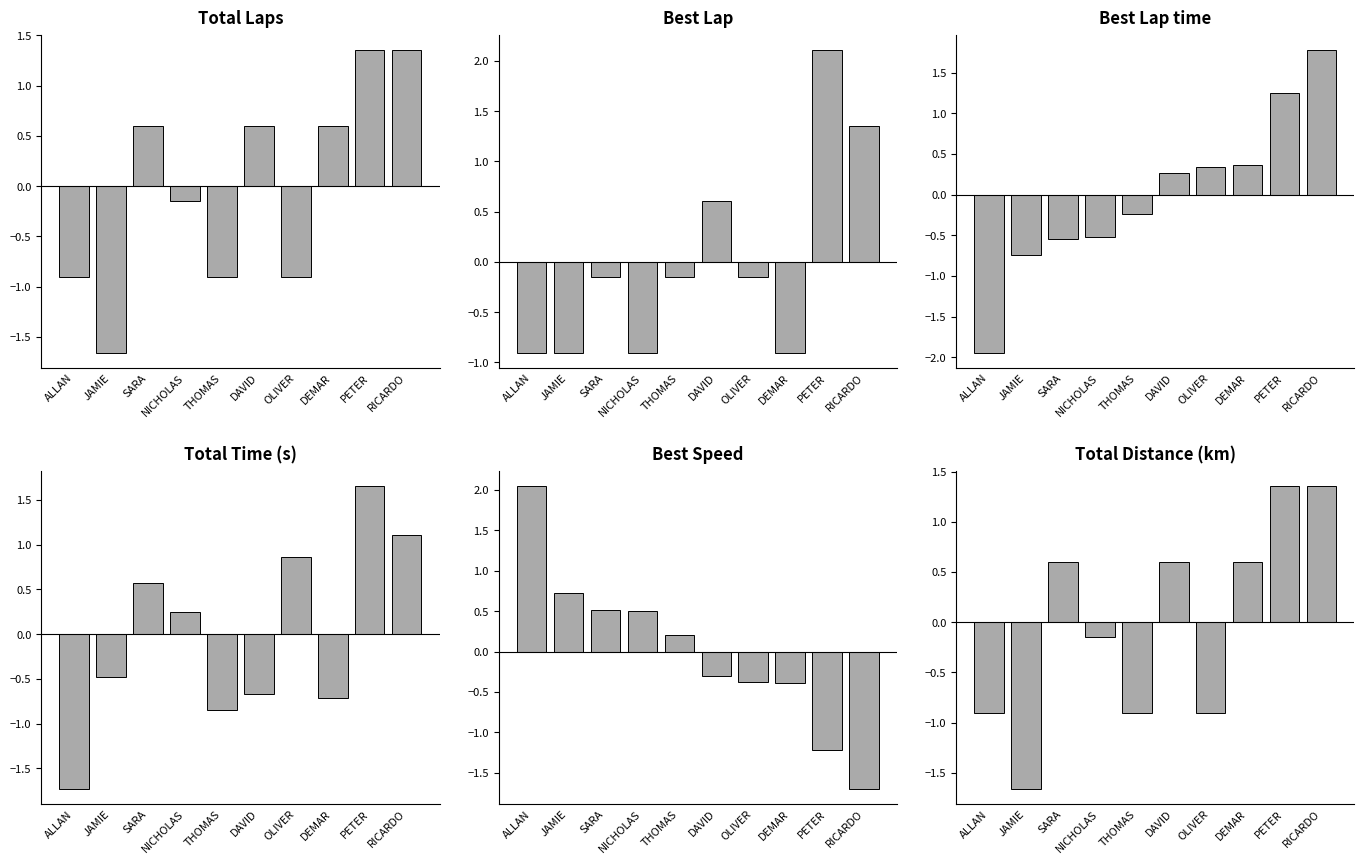

Reading right to left, list all the values displayed in this chart.

Total Laps: 1.4	1.4	0.6	-0.9	0.6	-0.9	-0.2	0.6	-1.7	-0.9
Best Lap: 1.4	2.1	-0.9	-0.2	0.6	-0.2	-0.9	-0.2	-0.9	-0.9
Best Lap time: 1.8	1.2	0.4	0.3	0.3	-0.2	-0.5	-0.5	-0.7	-1.9
Total Time: 1.1	1.7	-0.7	0.9	-0.7	-0.9	0.3	0.6	-0.5	-1.7
Best Speed: -1.7	-1.2	-0.4	-0.4	-0.3	0.2	0.5	0.5	0.7	2.0
Total Distance: 1.4	1.4	0.6	-0.9	0.6	-0.9	-0.2	0.6	-1.7	-0.9